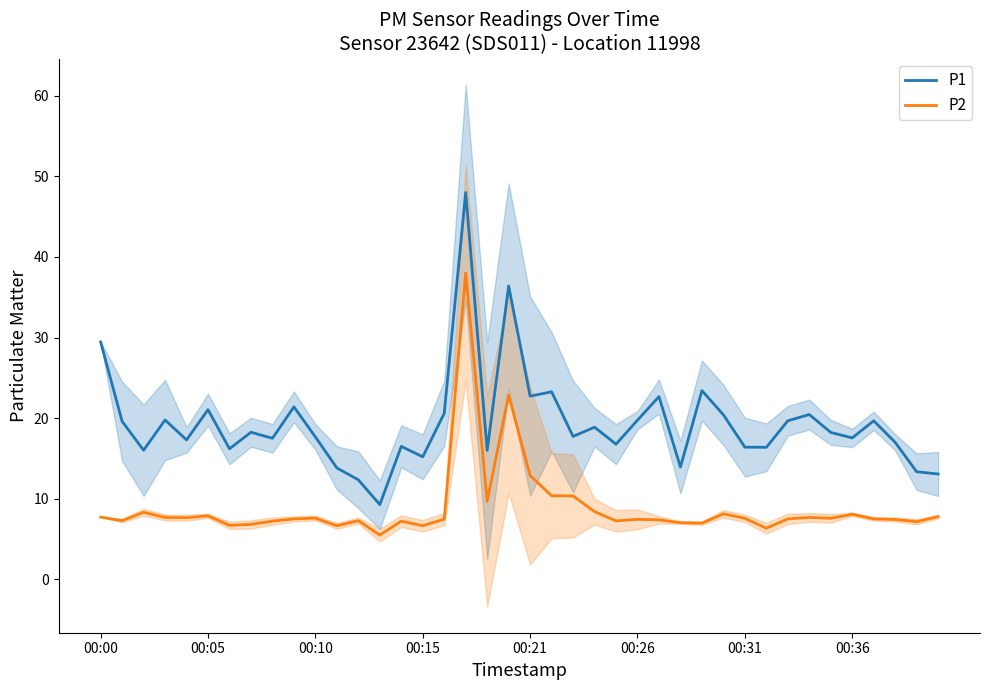

Is this an area chart (filled region under the line)?

No